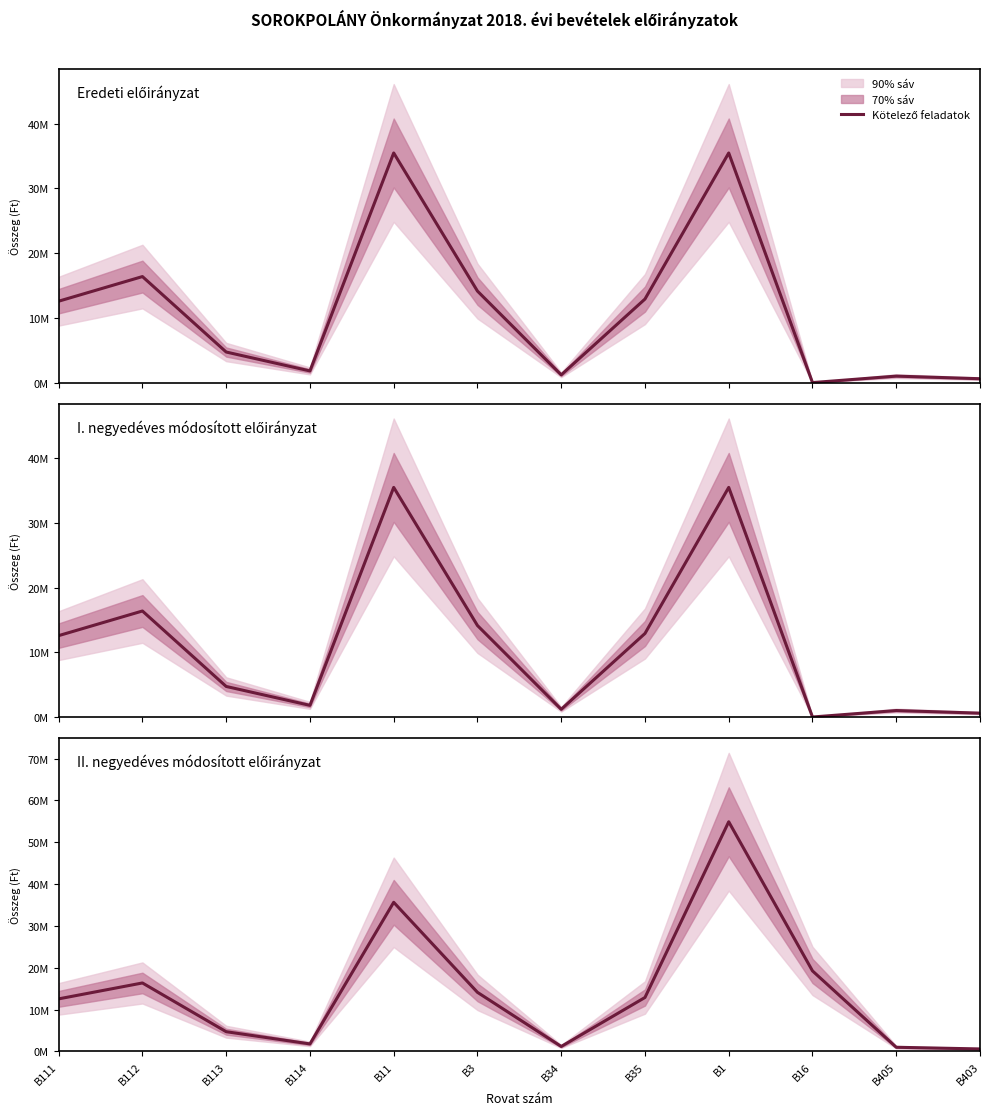

Reading right to left, list all the values displayed in this chart.

B403=597200	B405=1000000	B16=19255072	B1=54908880	B35=12900000	B34=1190000	B3=14130000	B11=35653808	B114=1800000	B113=4719340	B112=16371544	B111=12568964